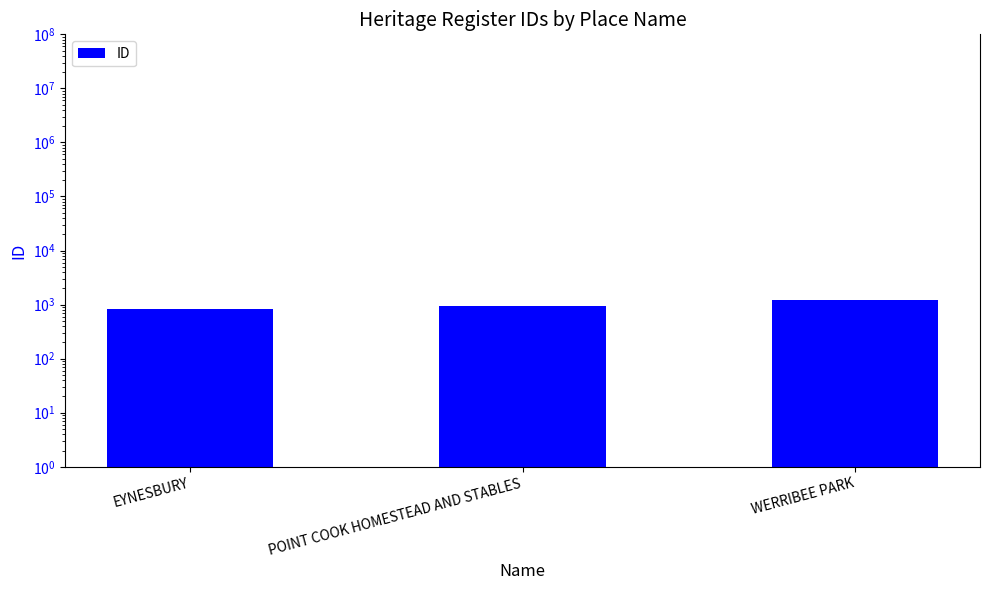

Reading left to right, extract all data points from this chart.

833	925	1207